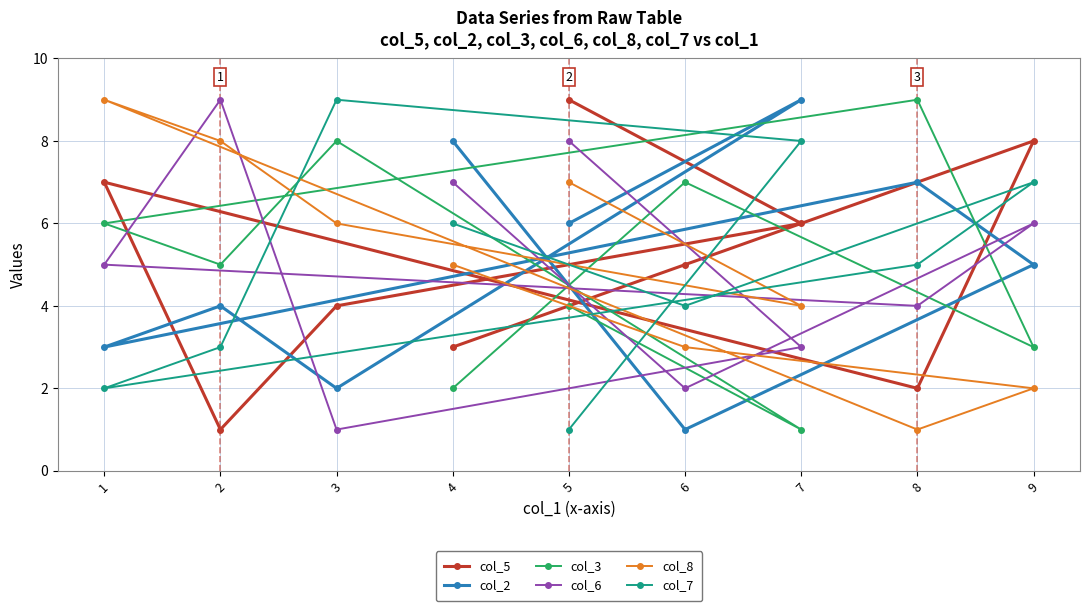

Is it true that col_6 equals 3 at 6?

False